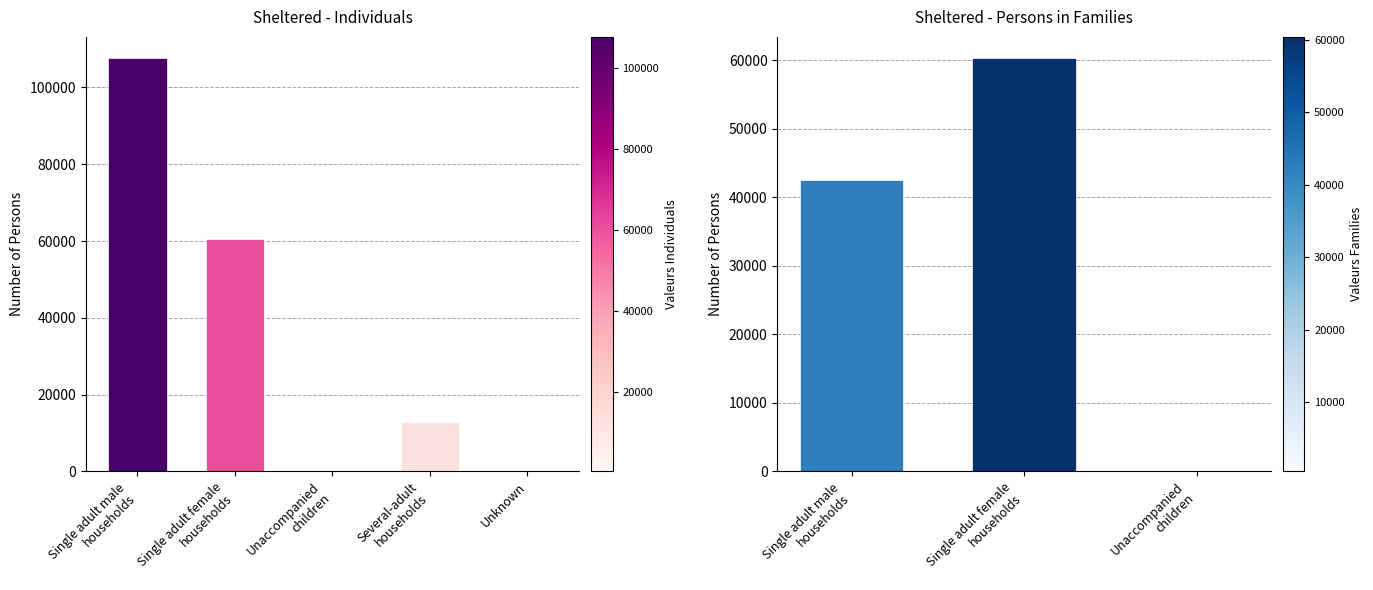

What is the minimum value shown in the chart?

221